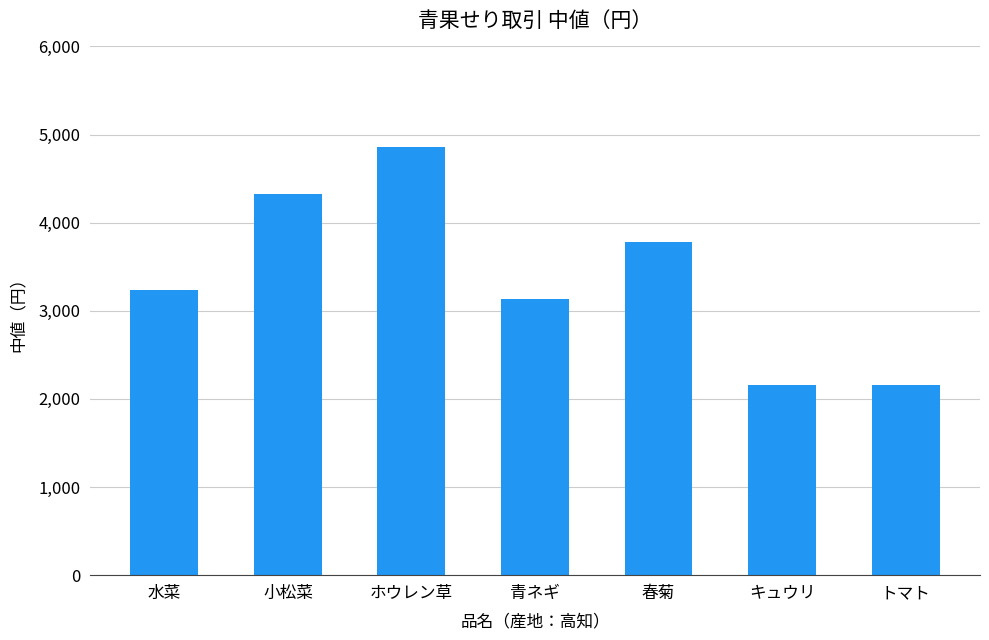

Reading left to right, extract all data points from this chart.

水菜=3240	小松菜=4320	ホウレン草=4860	青ネギ=3132	春菊=3780	キュウリ=2160	トマト=2160